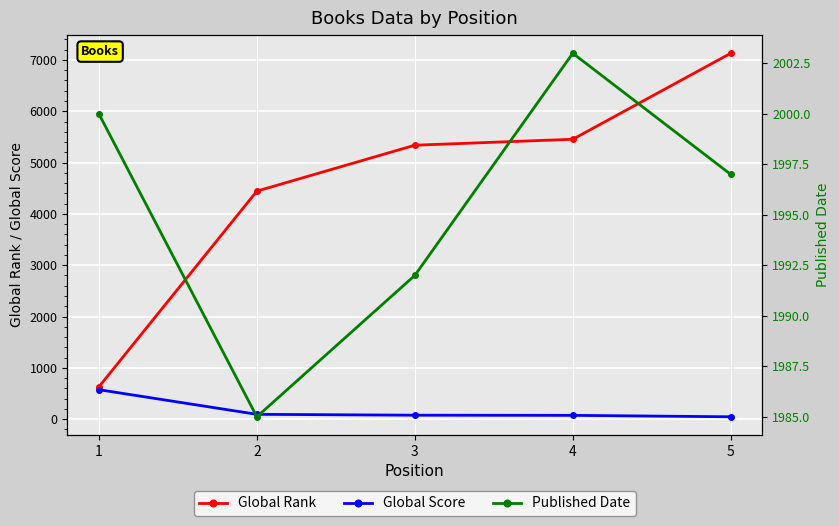

What is the average value of the Global Rank series?

4599